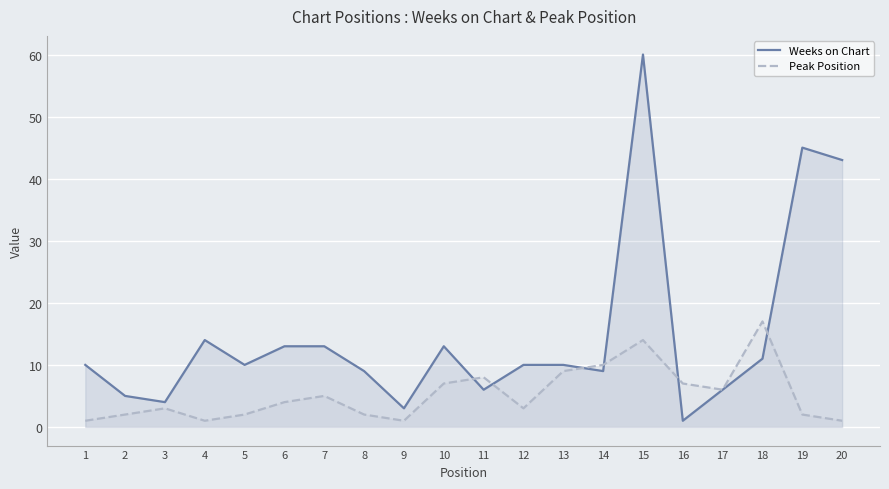

What is the difference between the Weeks on Chart values at 3 and 17?

2